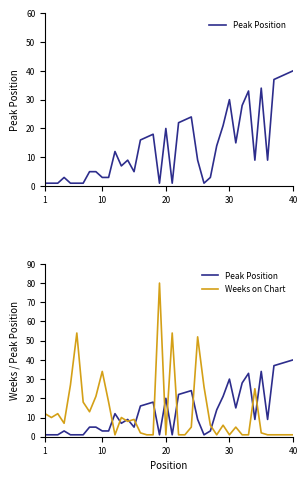

Which series ends up on top after the final intersection of Peak Position and Weeks on Chart?

Peak Position